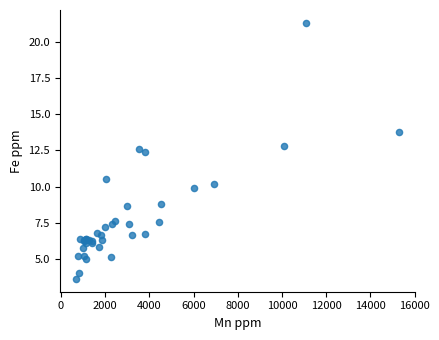

What Y value in the scatter plot is closest to 12?

12.4